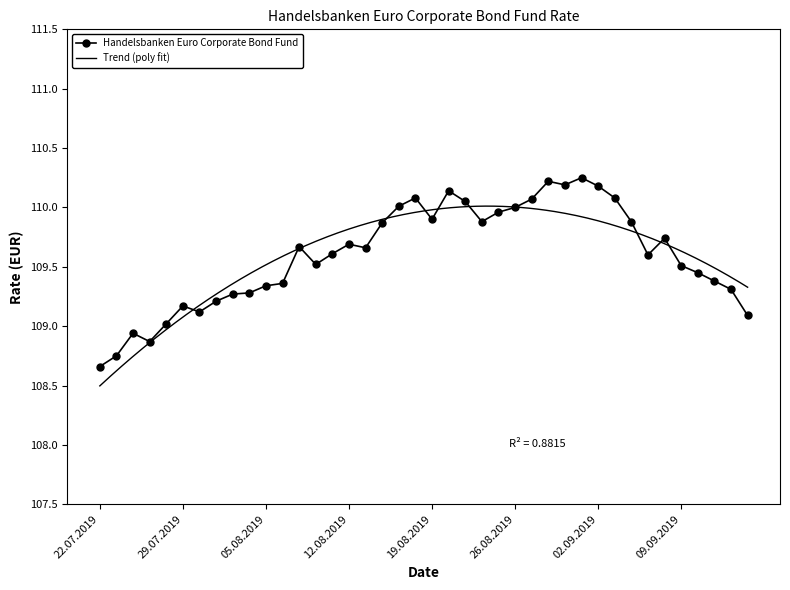

Where is the first local maximum?

24.07.2019